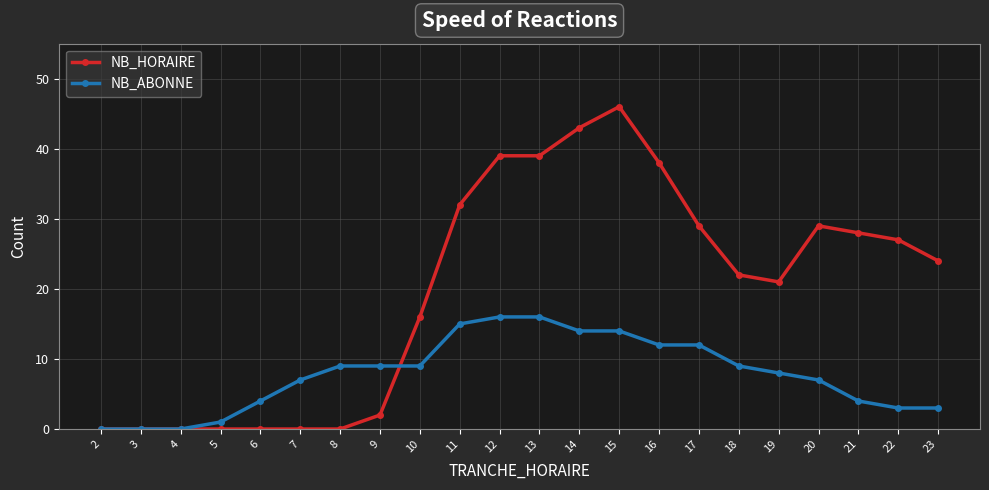

Is the value of NB_HORAIRE at 8 greater than the value of NB_ABONNE at 19?

No